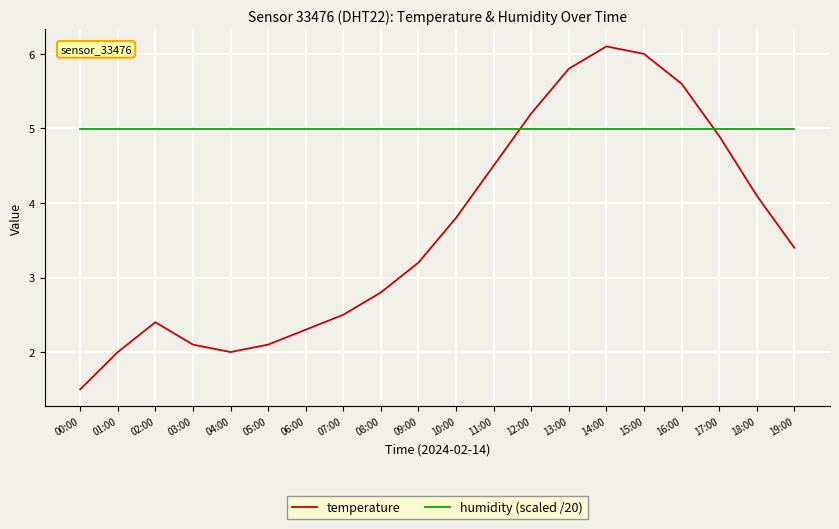

What value does the temperature series have at 19:00?

3.4